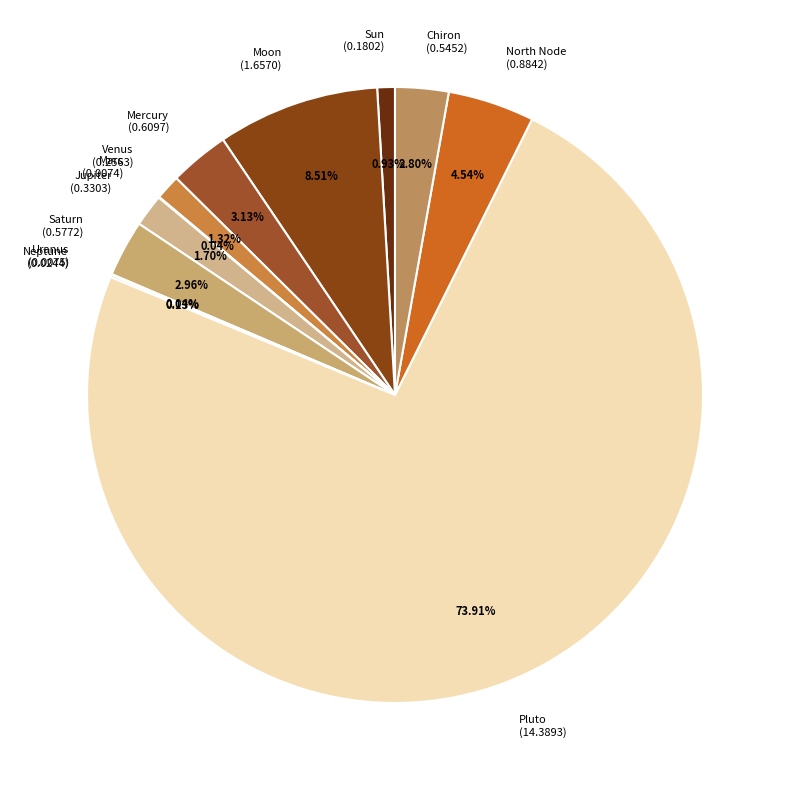

To the nearest percent, what portion does North Node represent?

5%